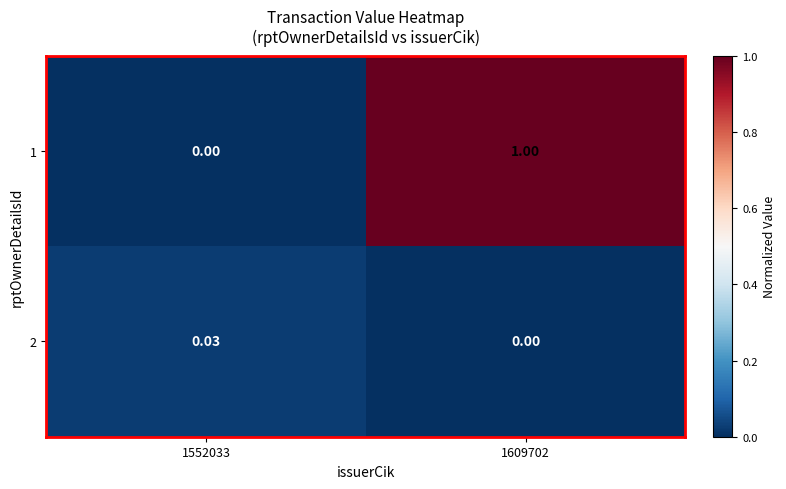

Is the value of 2 at 1552033 greater than the value of 1 at 1609702?

No